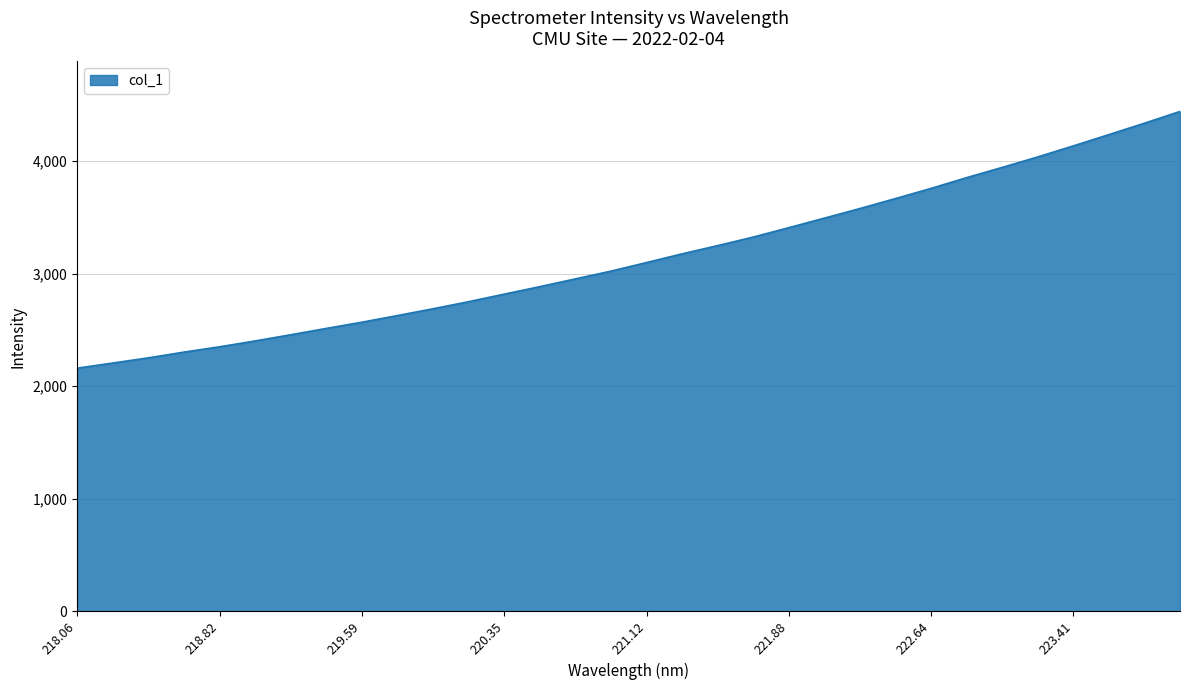

What is the maximum value shown in the chart?

4442.0